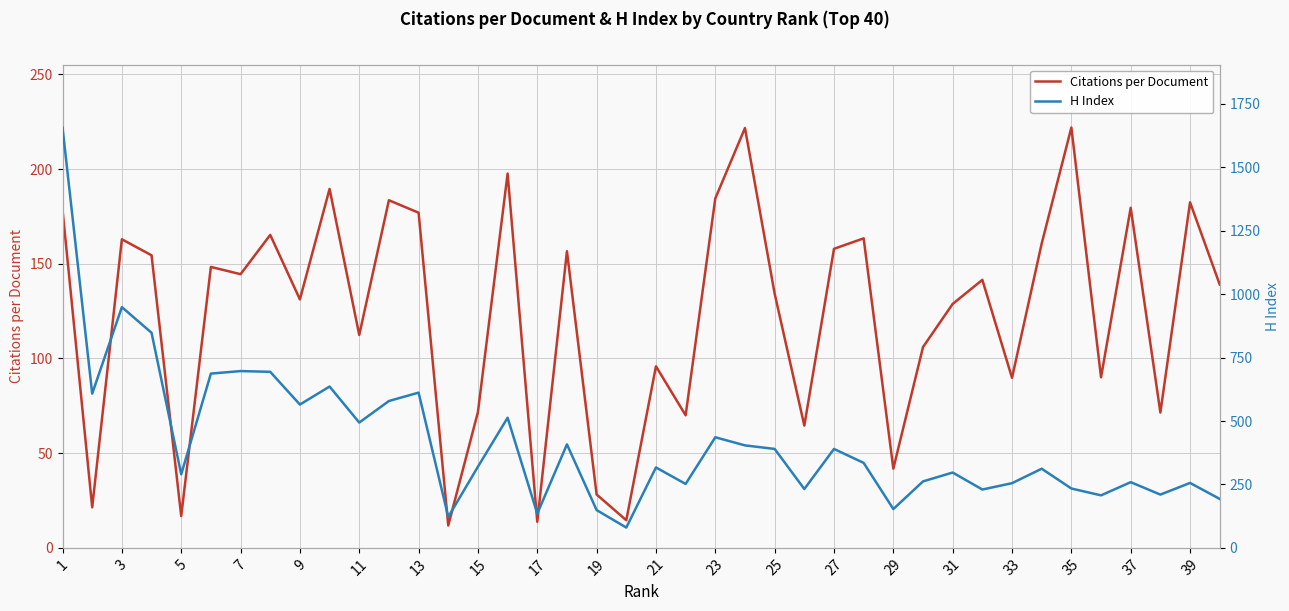

What is the lowest value of the Citations per Document series?

11.8